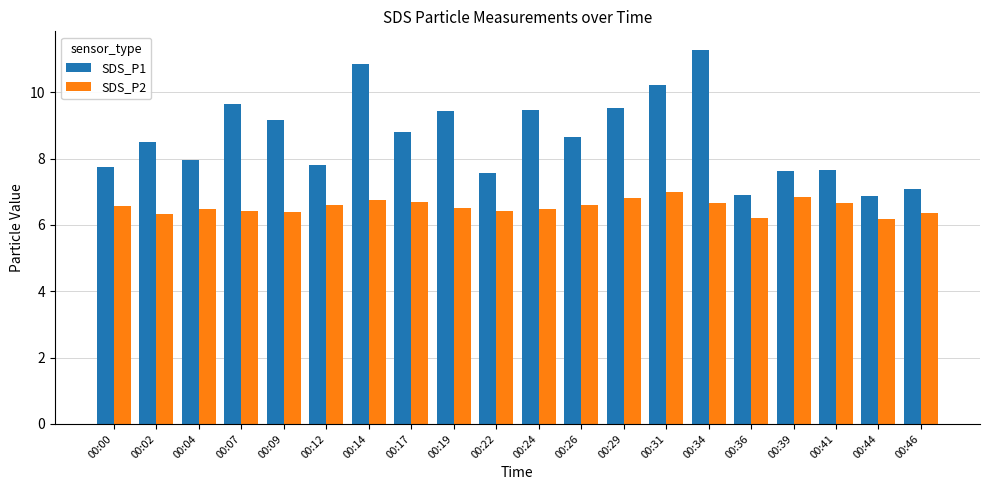

Which category has the highest value in the SDS_P1 series?

00:34